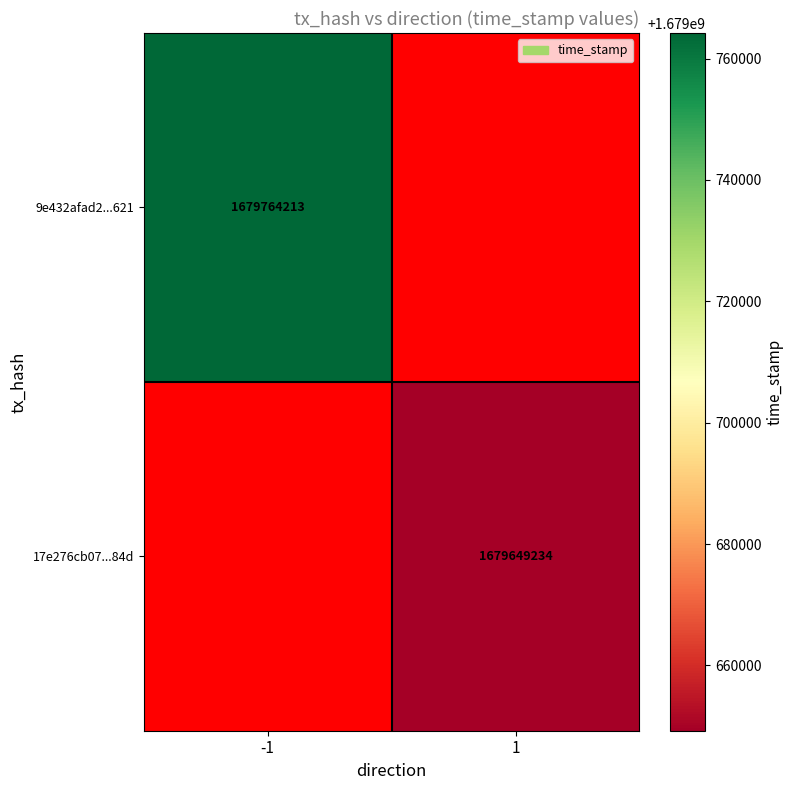

The value of 9e432afad2...621 at -1 is 2816452507. True or false?

False